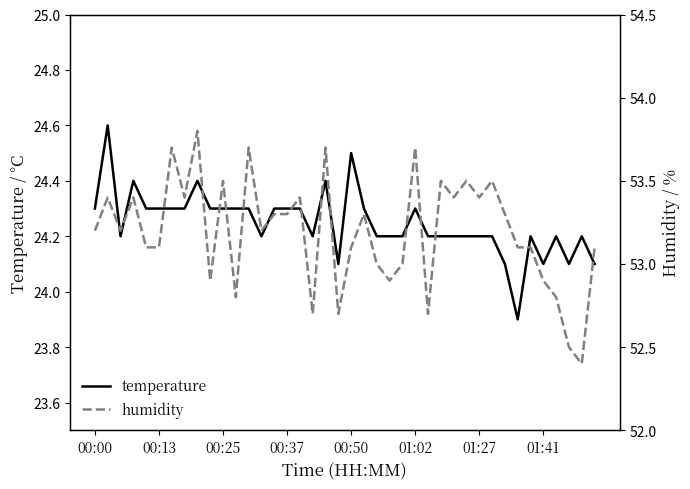

What is the highest value of the humidity series?

53.8